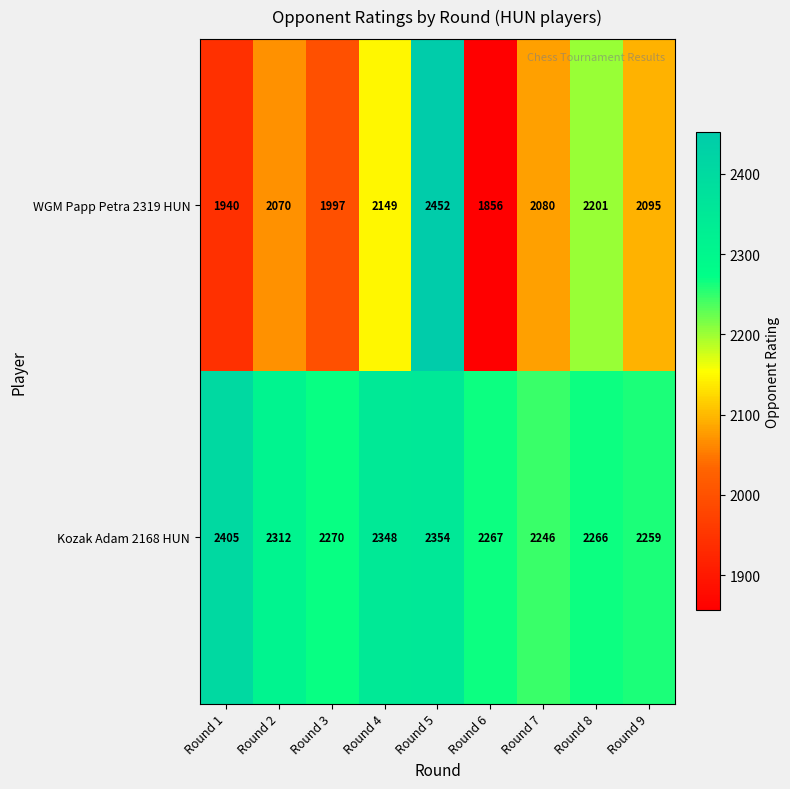

How many data points in Kozak Adam 2168 HUN are less than 2270?

4